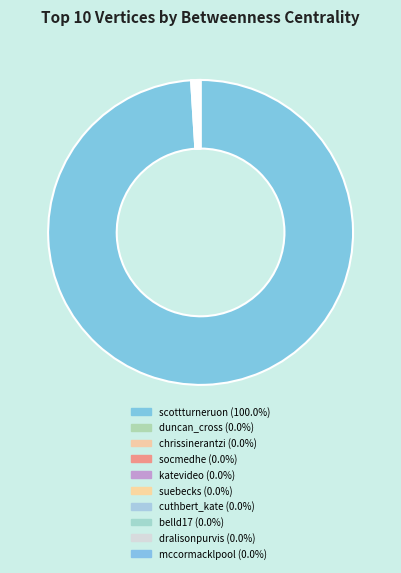

Rank the categories by value from highest to lowest.

scottturneruon, duncan_cross, chrissinerantzi, socmedhe, katevideo, suebecks, cuthbert_kate, belld17, dralisonpurvis, mccormacklpool